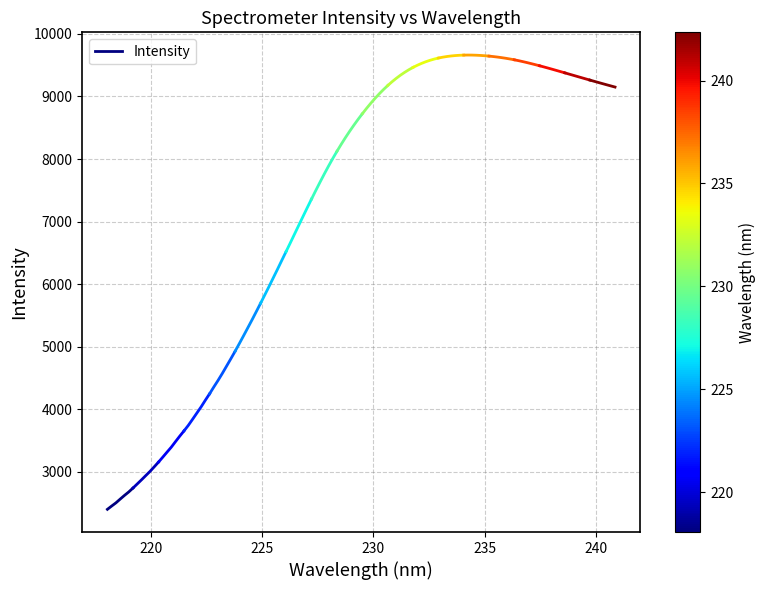

What is the value of the 4th point from the left?

2564.0